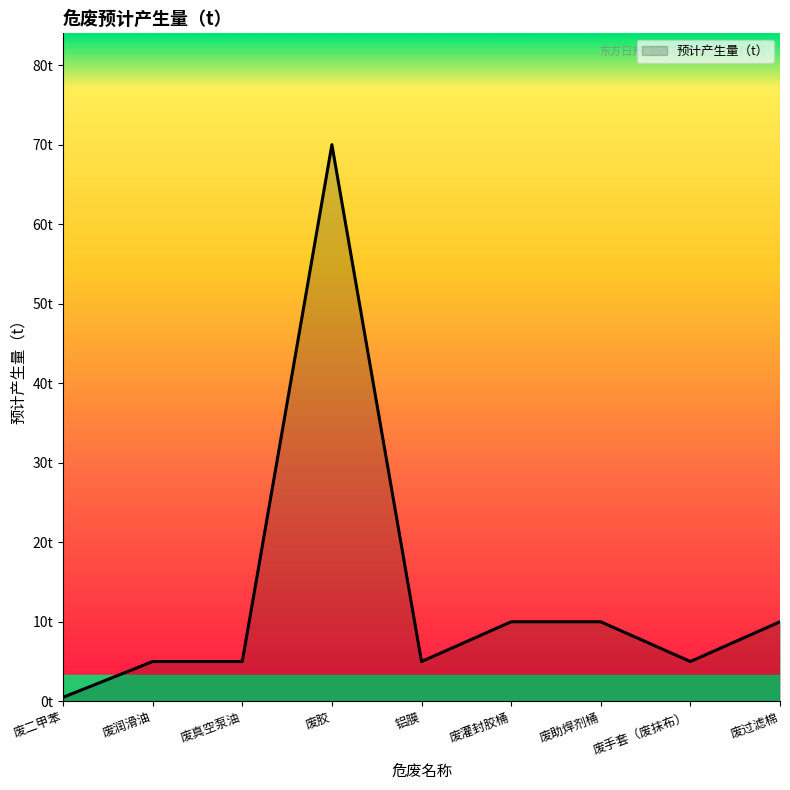

What is the sum of all values?

120.5